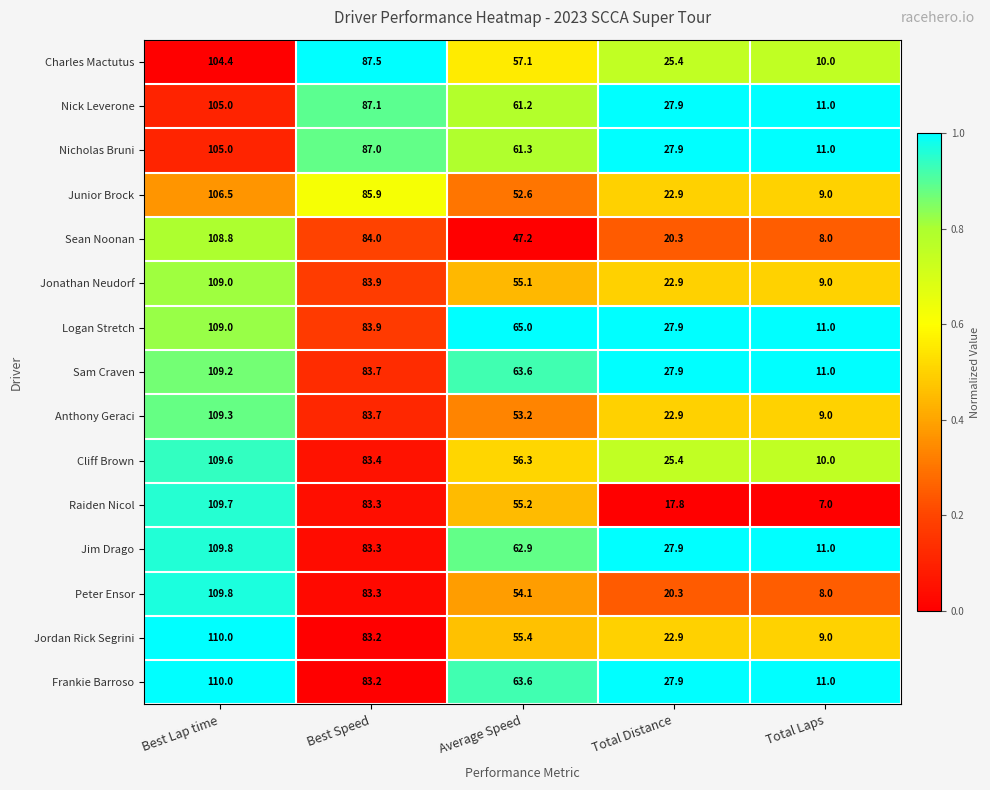

Which series has the widest spread of values?

Raiden Nicol